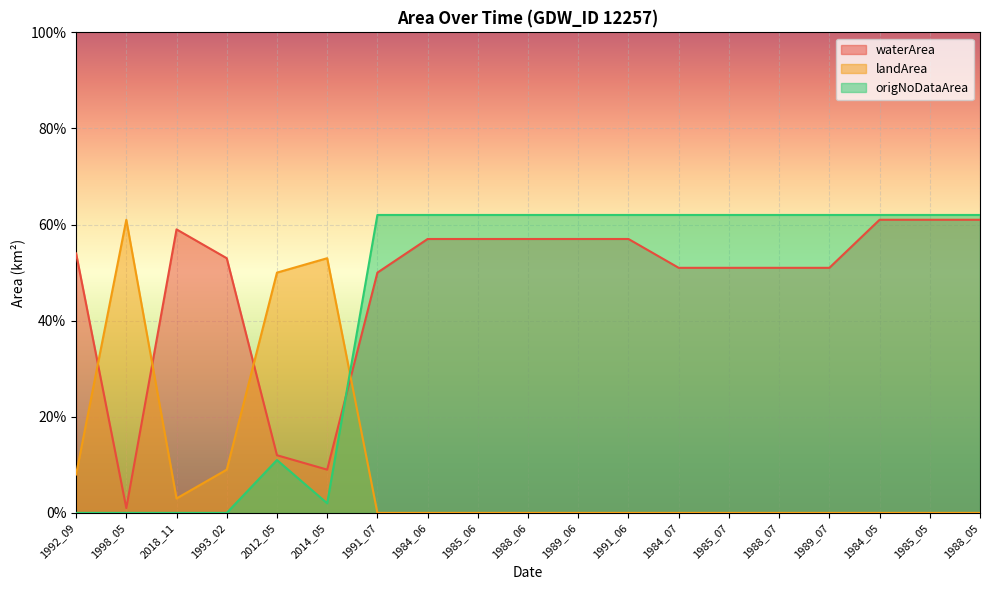

In landArea, how many points are higher than both neighbors (excluding endpoints)?

2